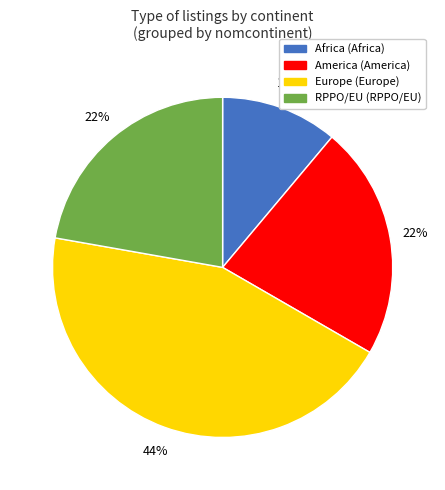

To the nearest percent, what is the difference between the largest and smallest slice percentages?

33%